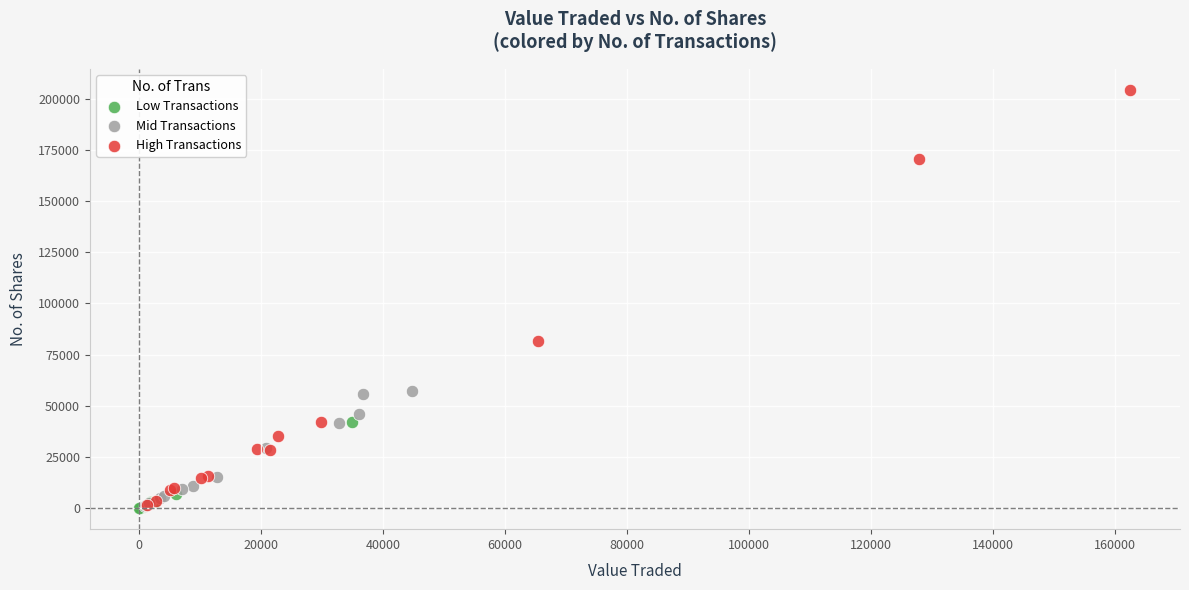

Which series reaches the maximum Y coordinate?

High Transactions